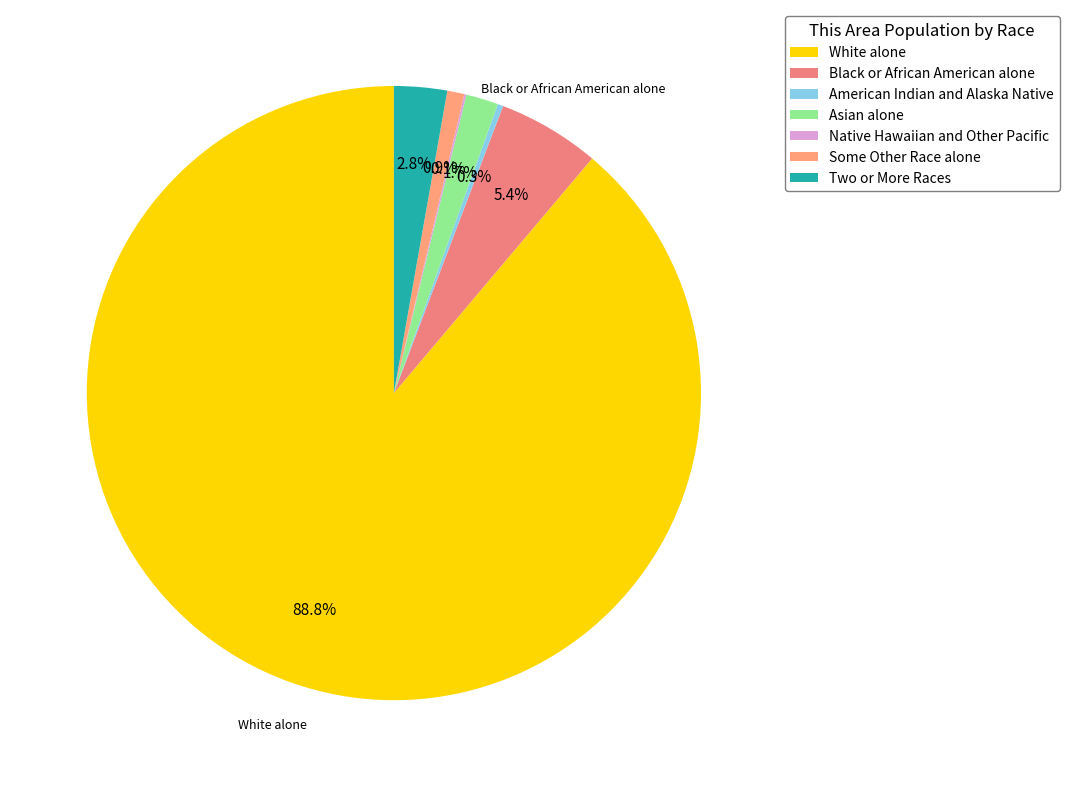

To the nearest percent, what portion does Two or More Races represent?

3%